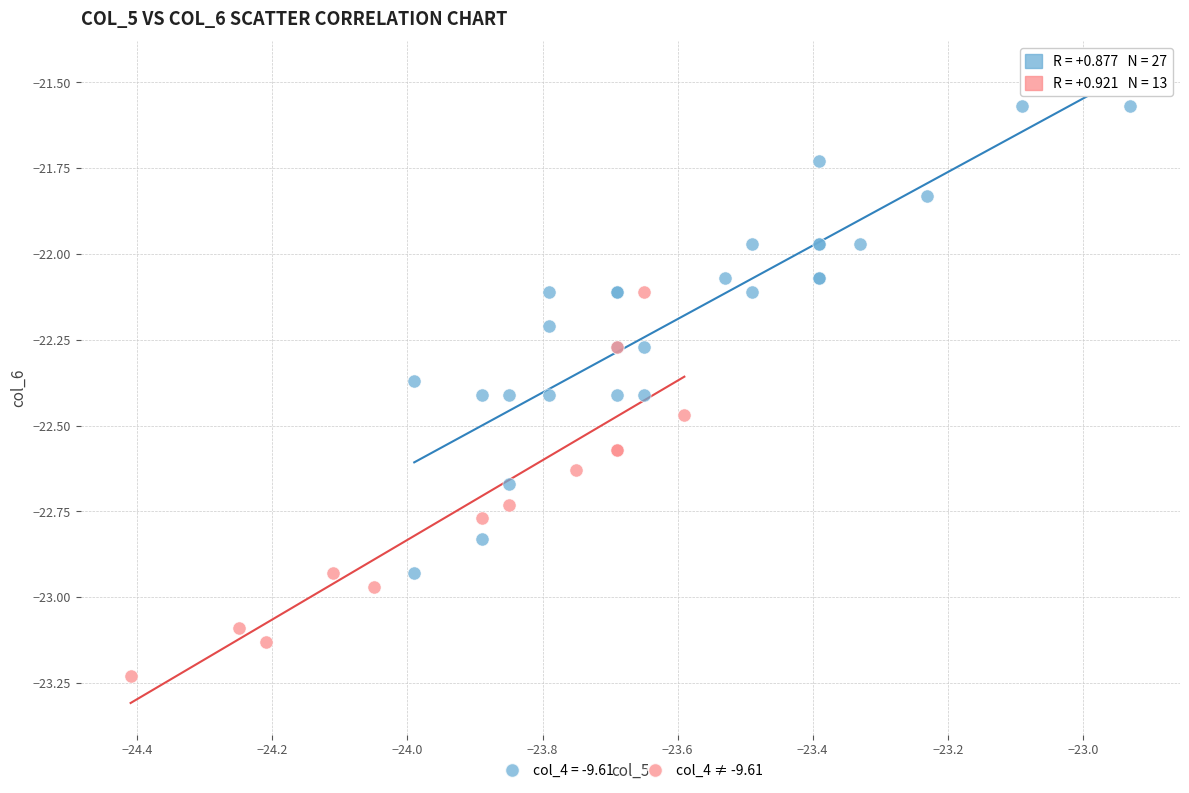

Which series contains the lowest Y value?

col_4 ≠ -9.61